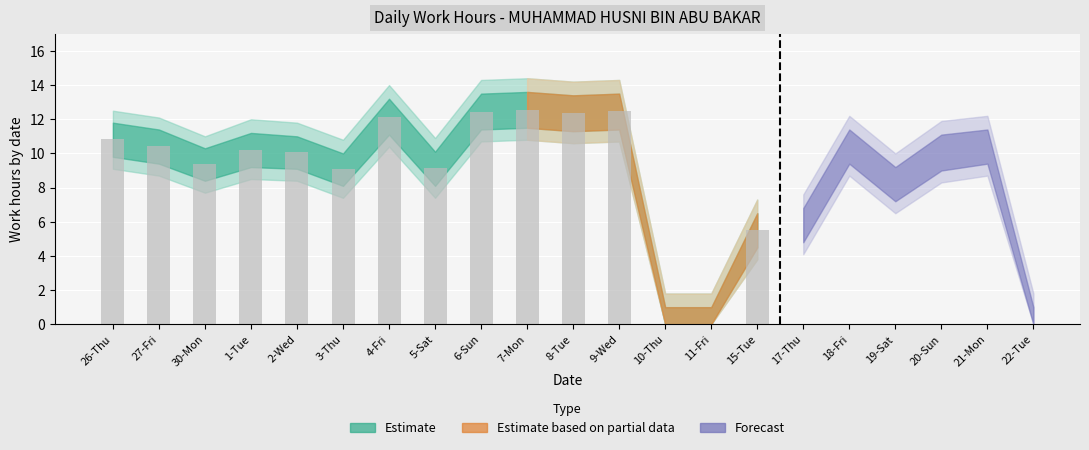

What value does the data have at 3-Thu?

9.1